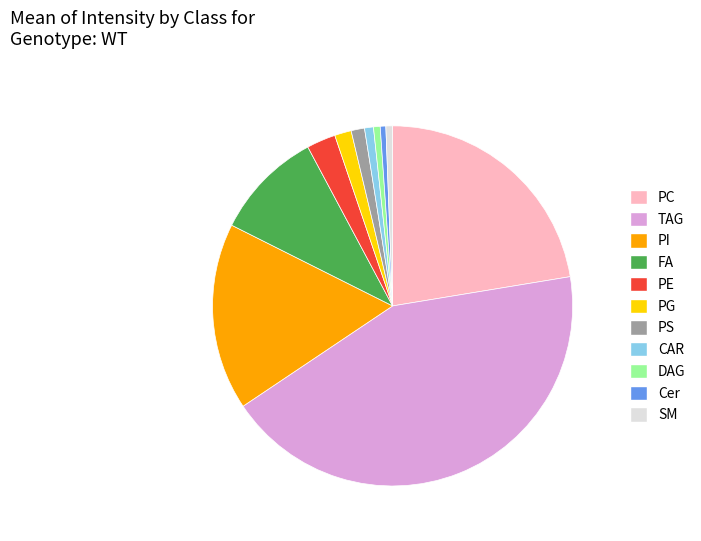

Does any single category account for the majority?

No